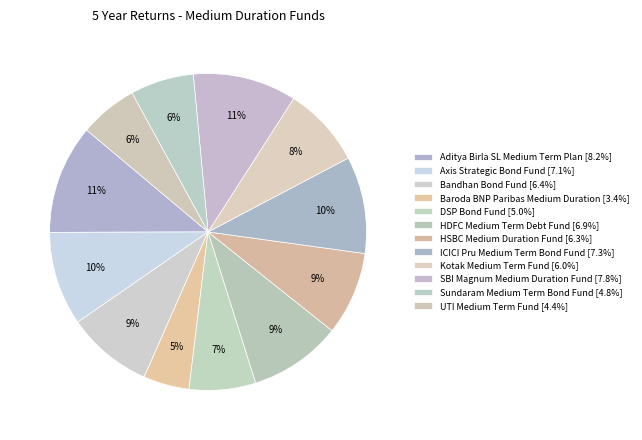

What portion of the pie excludes Bandhan Bond Fund?

91.2%